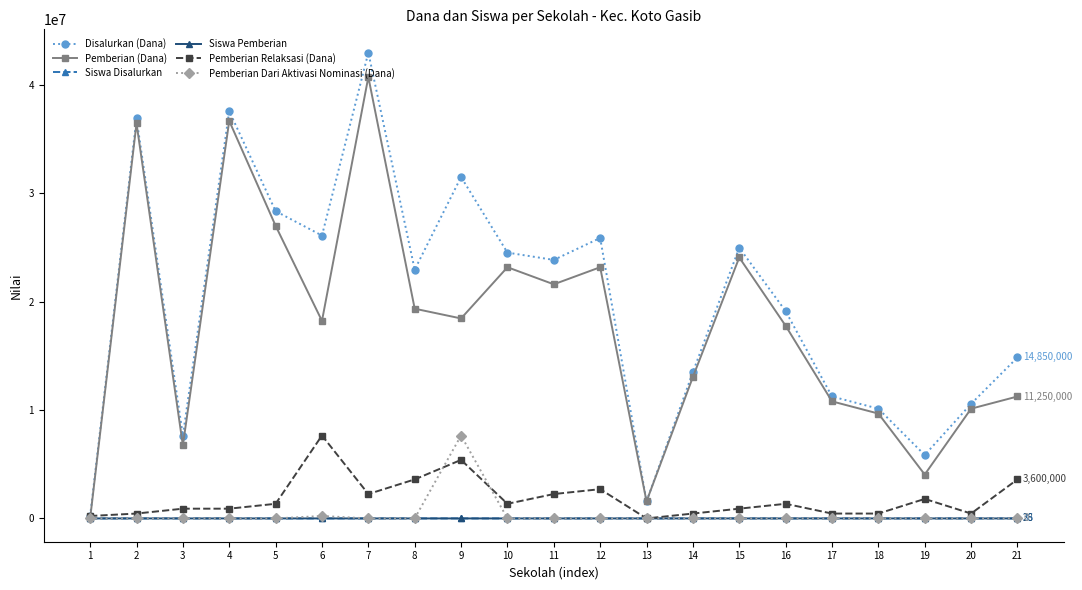

What is the highest value of the Pemberian Dari Aktivasi Nominasi (Dana) series?

7650000